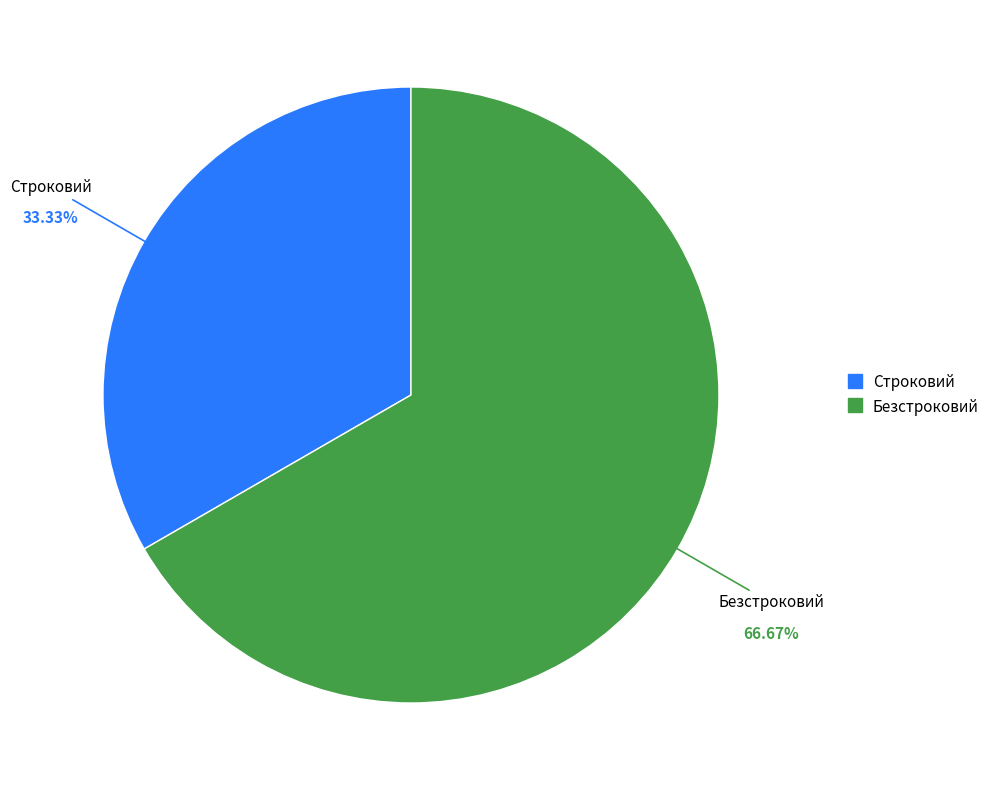

Approximately how many times larger is the value at Строковий compared to Безстроковий?

0.5